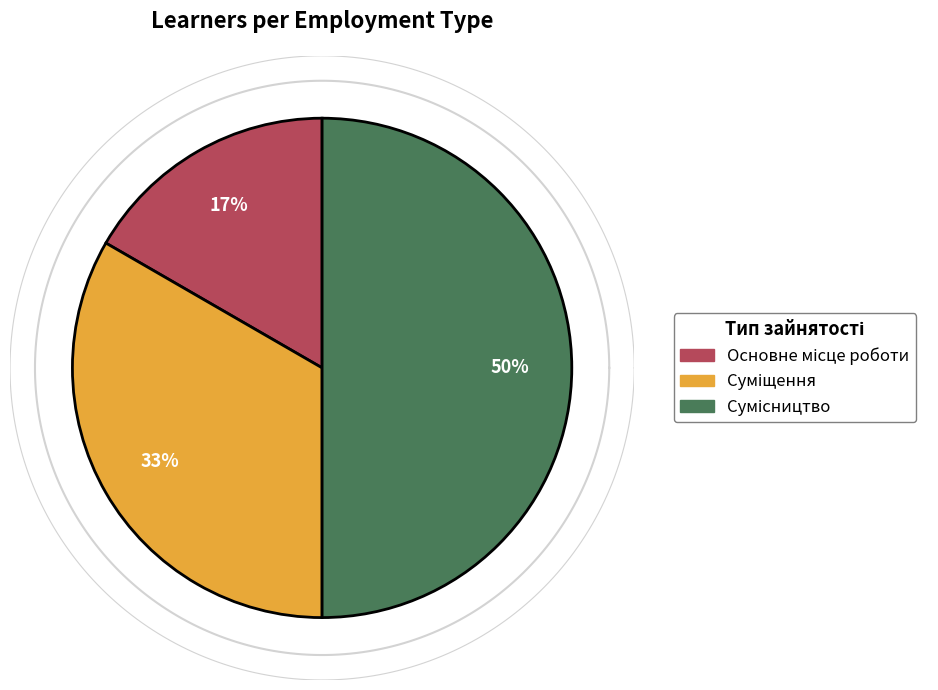

What is the change in value from Основне місце роботи to Суміщення?

+1